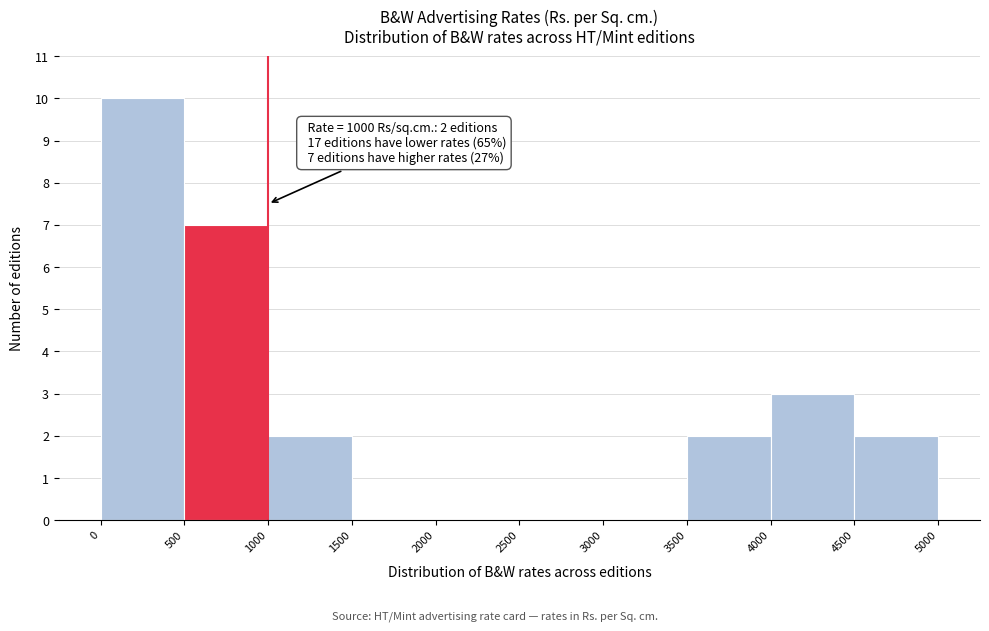

Over which range of the x-axis is the bar tallest?

0 to 500